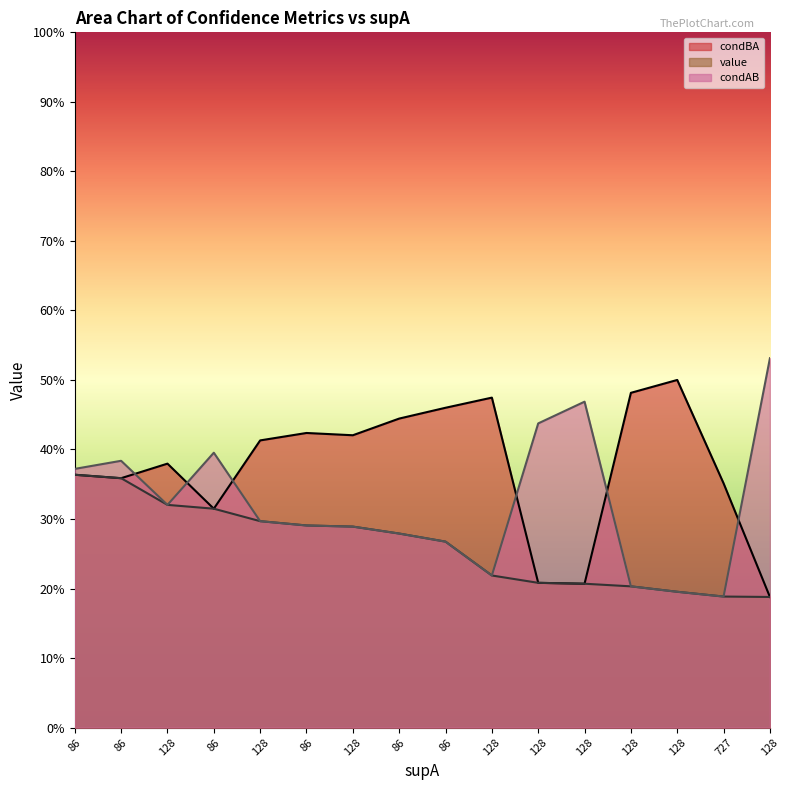

How many data points does each series have?

16